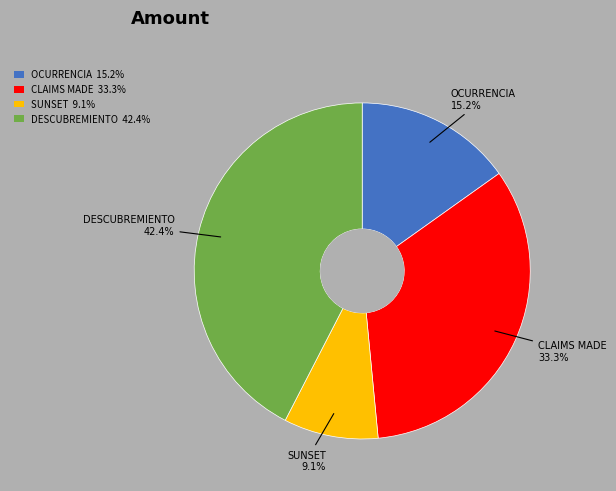

What is the largest slice in the pie chart?

DESCUBREMIENTO